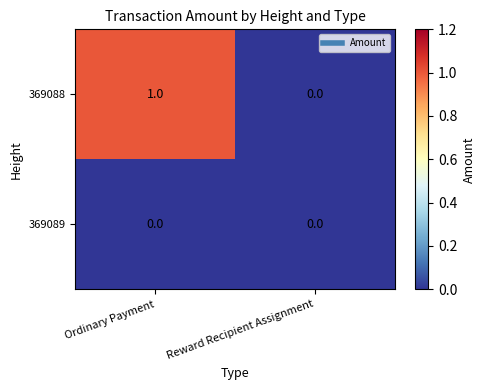

Which series changed the most between Ordinary Payment and Reward Recipient Assignment?

369088